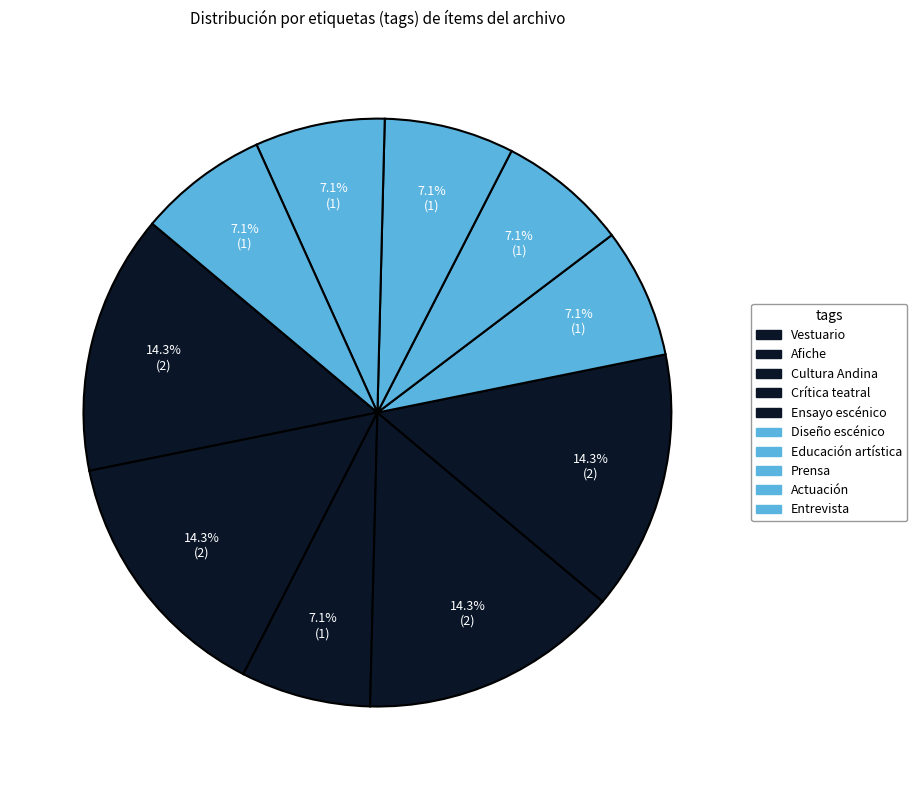

Which category has the biggest portion of the pie?

Vestuario